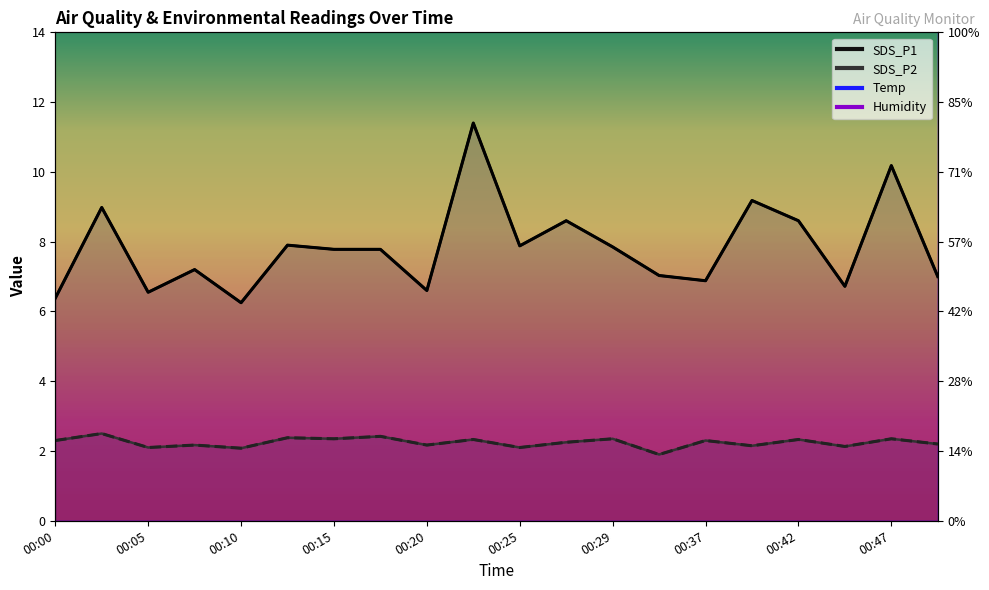

Reading left to right, extract all data points from this chart.

SDS_P1: 00:00=6.4	00:03=9.0	00:05=6.5	00:07=7.2	00:10=6.2	00:12=7.9	00:15=7.8	00:17=7.8	00:20=6.6	00:22=11.4	00:25=7.9	00:27=8.6	00:29=7.8	00:35=7.0	00:37=6.9	00:39=9.2	00:42=8.6	00:45=6.7	00:47=10.2	00:50=7.0
SDS_P2: 00:00=2.3	00:03=2.5	00:05=2.1	00:07=2.2	00:10=2.1	00:12=2.4	00:15=2.4	00:17=2.4	00:20=2.2	00:22=2.3	00:25=2.1	00:27=2.2	00:29=2.4	00:35=1.9	00:37=2.3	00:39=2.1	00:42=2.3	00:45=2.1	00:47=2.4	00:50=2.2
Temp: 00:00=22.9	00:03=22.9	00:05=22.9	00:07=22.9	00:10=22.9	00:12=22.9	00:15=22.9	00:17=22.8	00:20=22.8	00:22=22.8	00:25=22.8	00:27=22.8	00:29=22.8	00:35=22.8	00:37=22.7	00:39=22.7	00:42=22.7	00:45=22.7	00:47=22.7	00:50=22.6
Humidity: 00:00=57.3	00:03=57.3	00:05=57.3	00:07=57.3	00:10=57.3	00:12=57.3	00:15=57.3	00:17=57.3	00:20=57.3	00:22=57.4	00:25=57.4	00:27=57.4	00:29=57.4	00:35=57.4	00:37=57.4	00:39=57.5	00:42=57.5	00:45=57.5	00:47=57.5	00:50=57.5